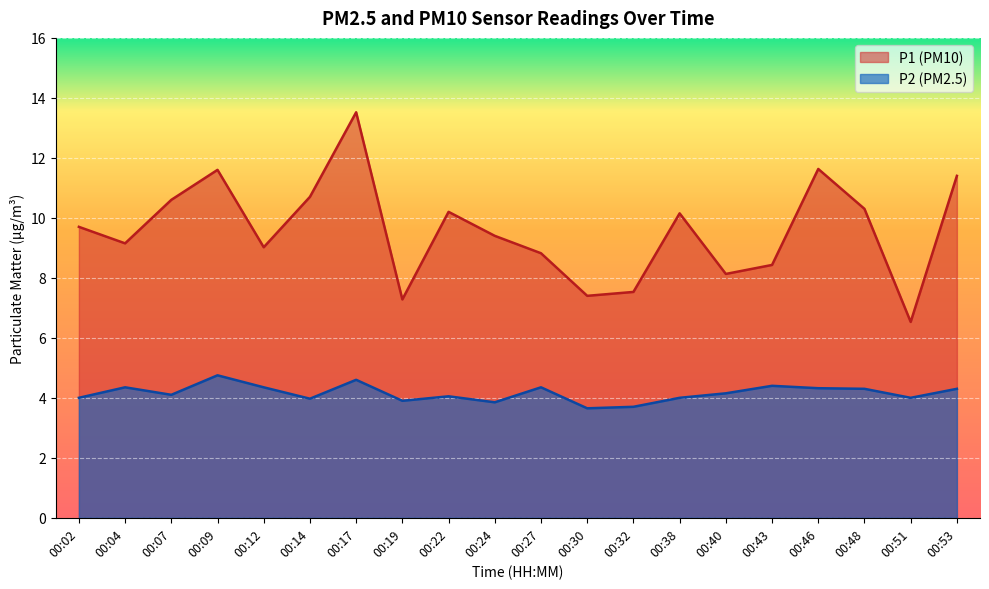

True or false: P2 and P1 intersect in this chart.

False